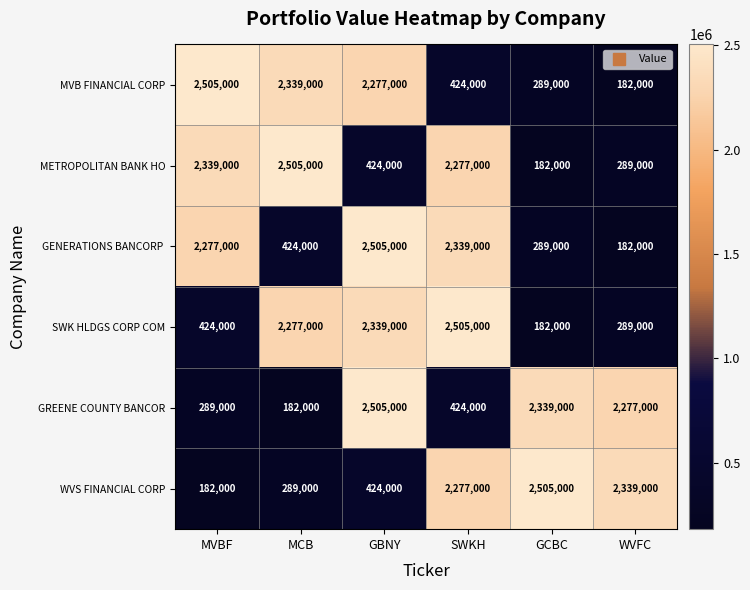

What is the spread (max minus min) of values at GBNY?

2081000